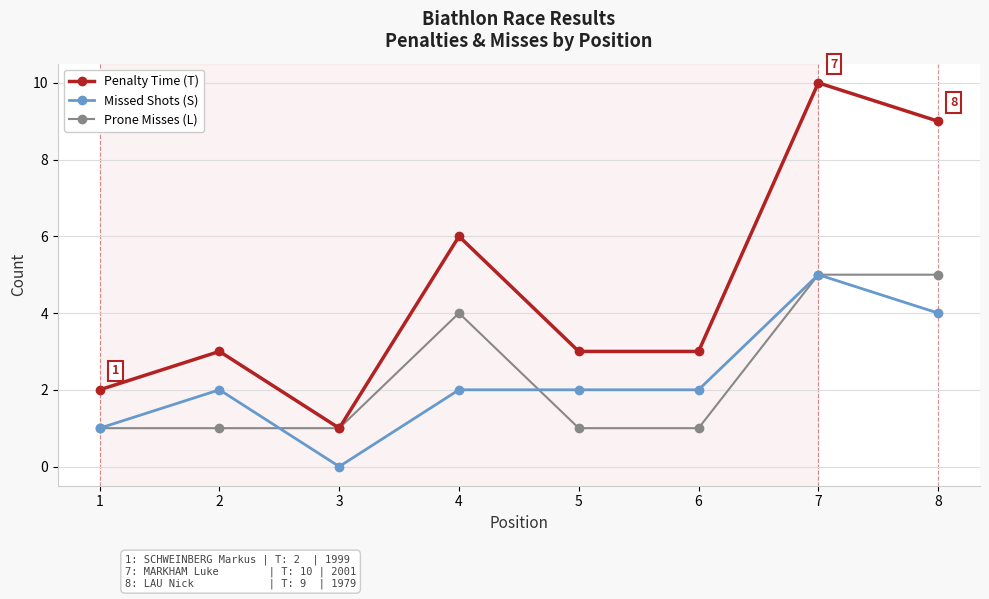

What is the average value of the Penalty Time (T) series?

5